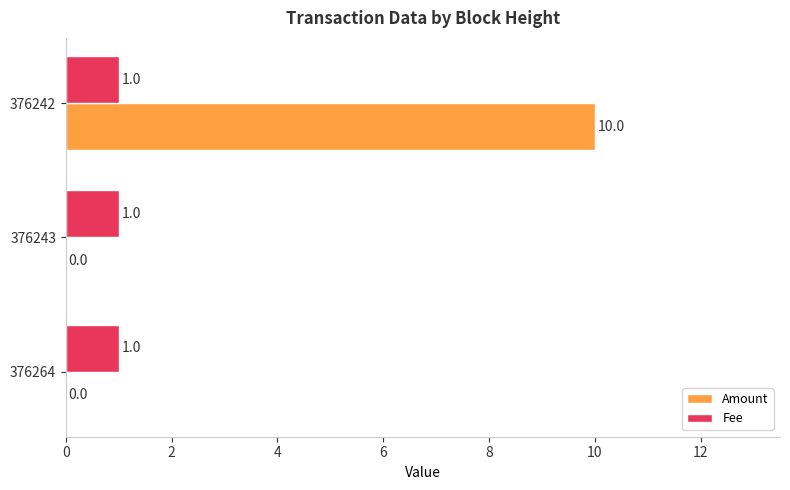

The value of Amount at 376243 is 0. True or false?

True